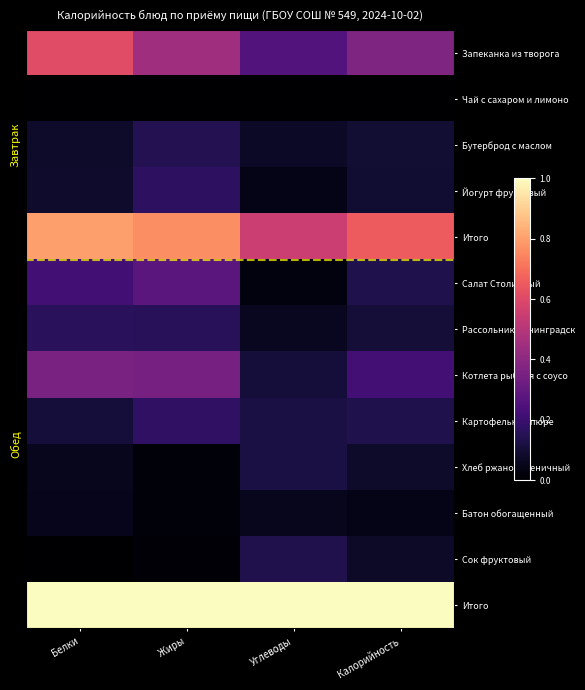

At how many categories does at least one series exceed 0?

4